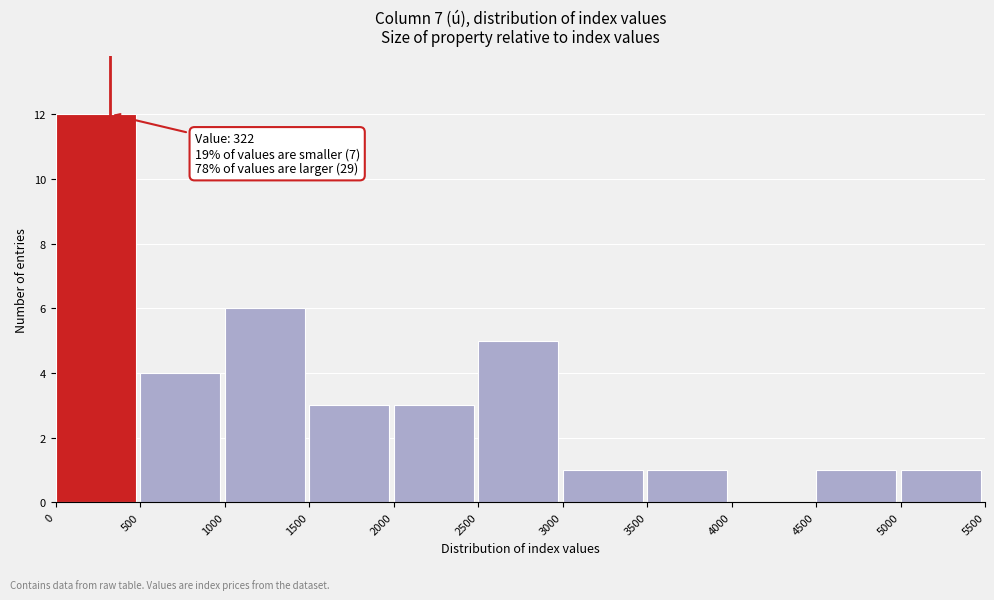

Over which range of the x-axis is the bar tallest?

0 to 500